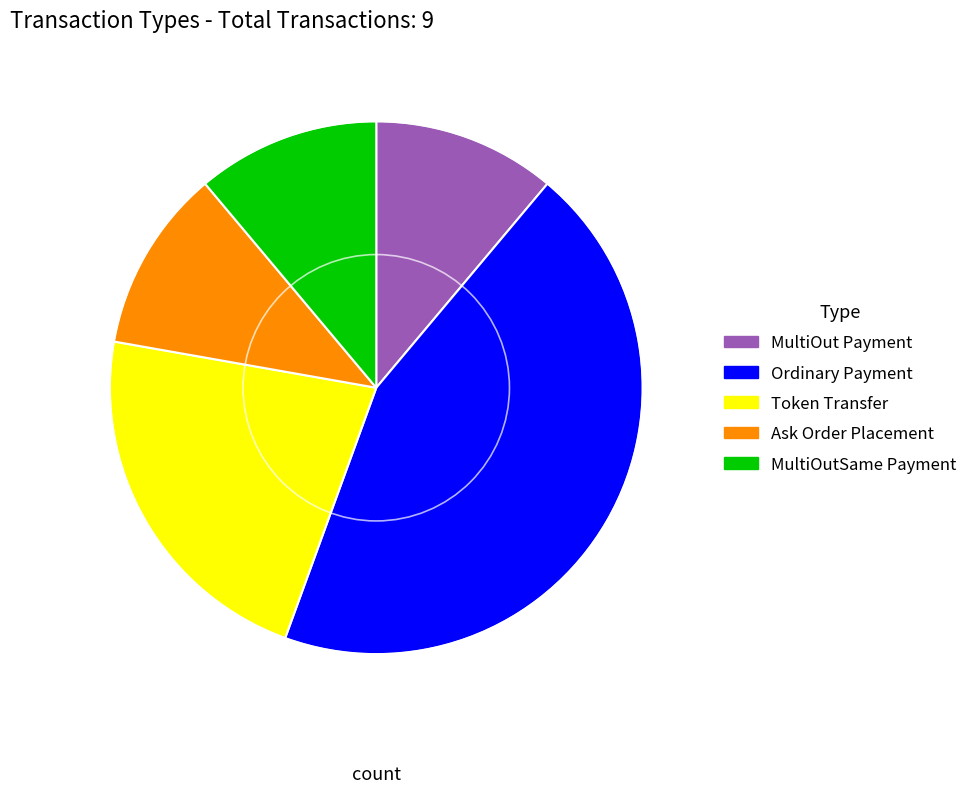

What is the ratio of the value at MultiOut Payment to the value at MultiOutSame Payment?

1.0